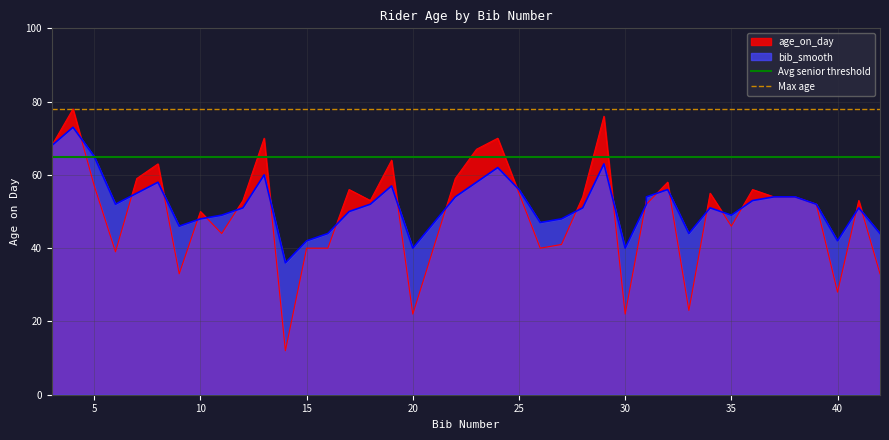

What is the value of the Max age point at the 1st from the left?

78